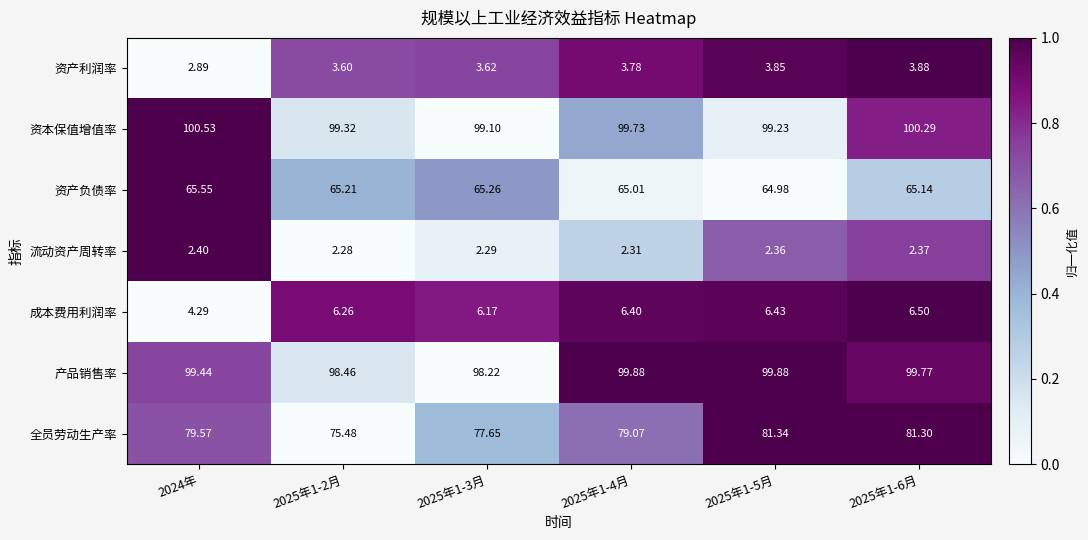

What is the difference between the 资本保值增值率 values at 2025年1-5月 and 2025年1-2月?

0.1